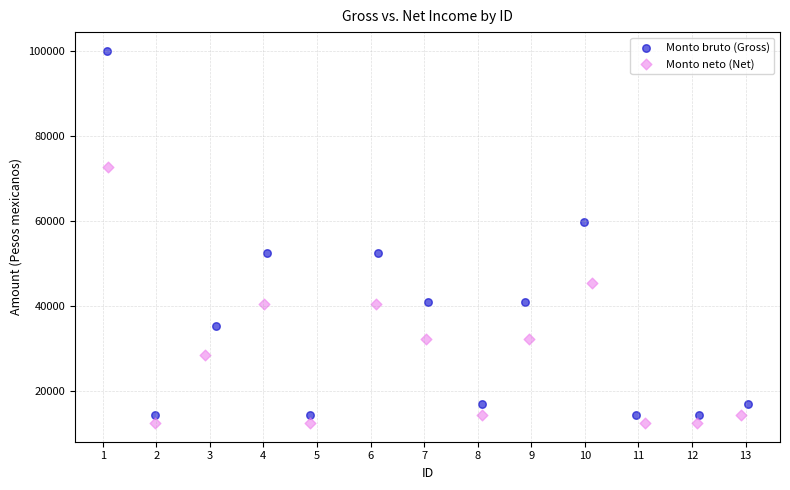

What are all the series names shown in the legend?

Monto bruto (Gross), Monto neto (Net)